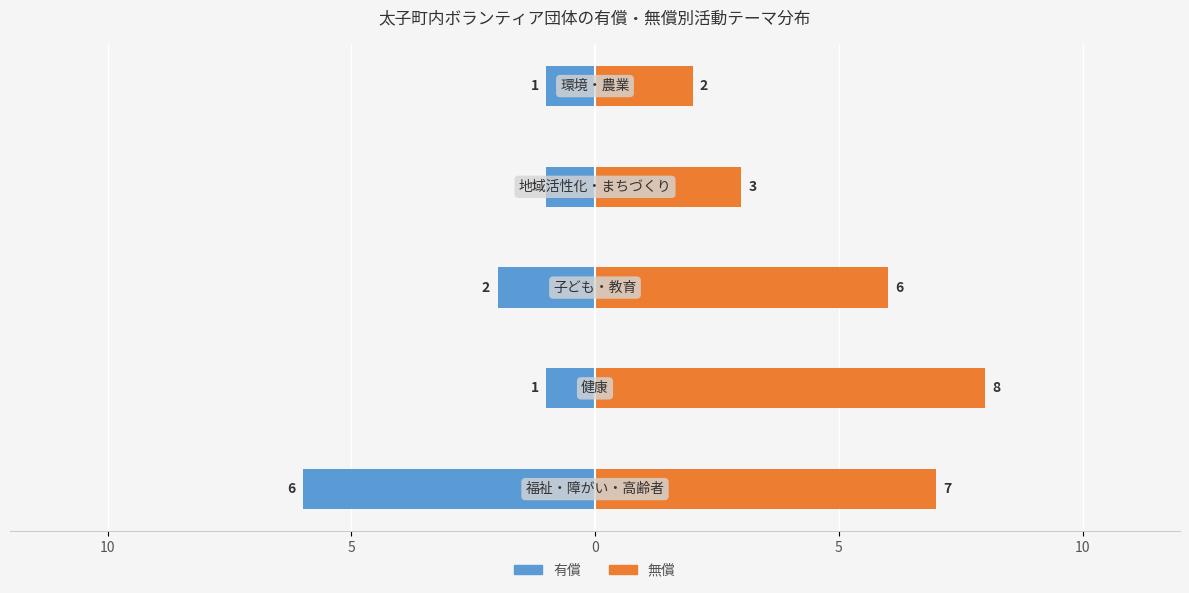

List the series in order of their overall mean, lowest first.

有償, 無償